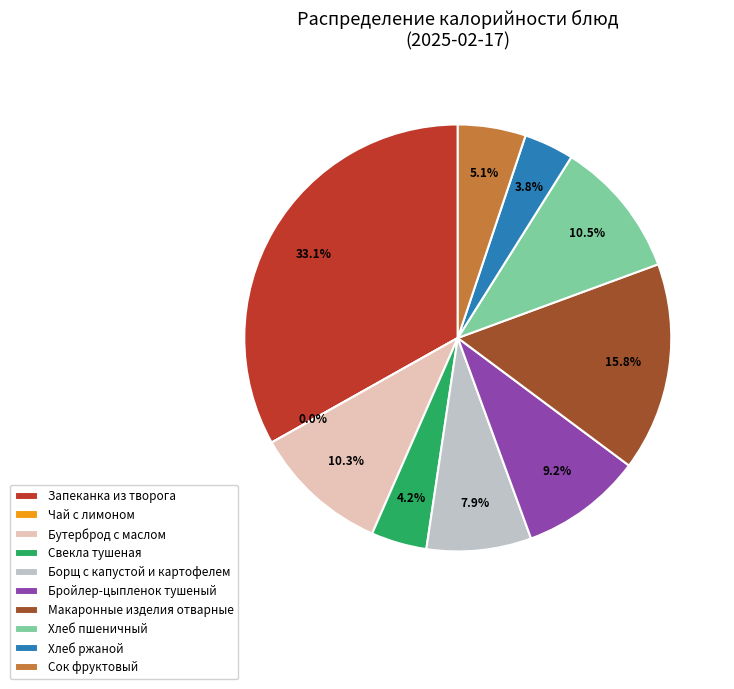

How many slices are in this pie chart?

10